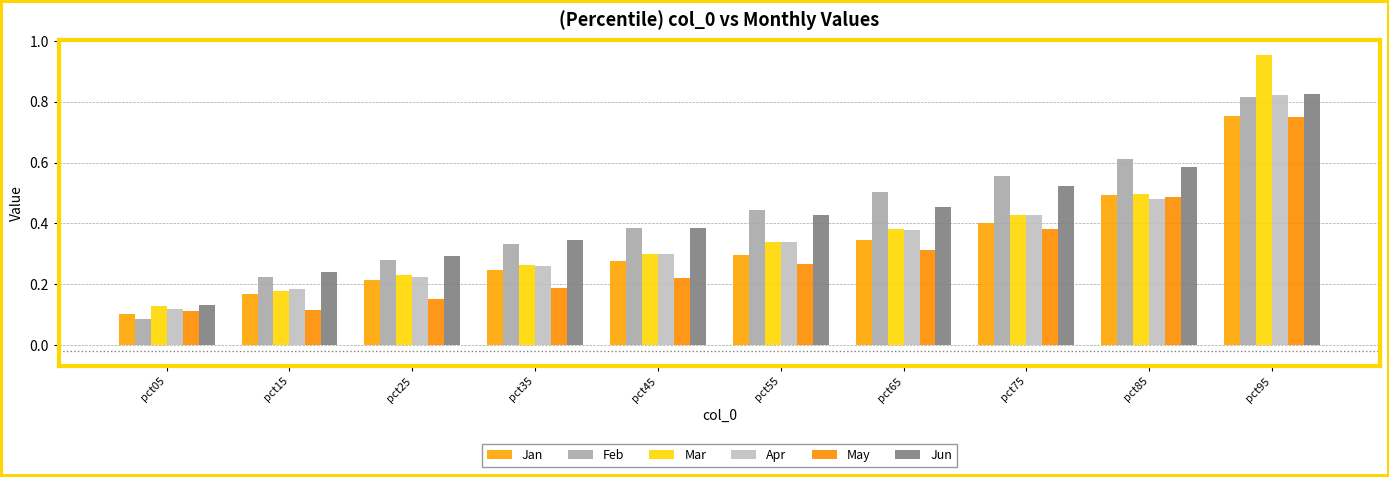

True or false: Apr has a value of 0.3 at pct55.

True